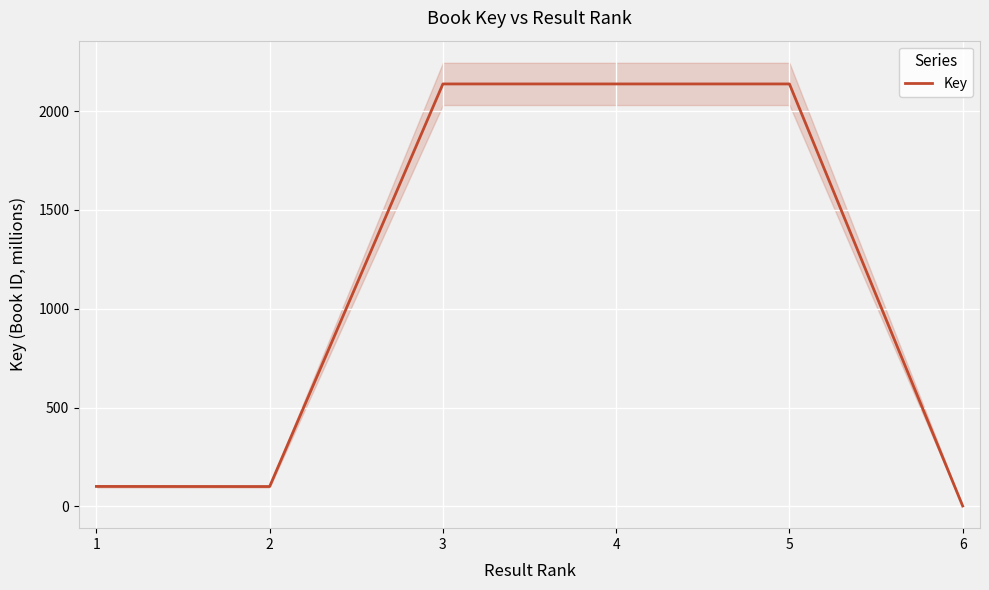

Read the value at 5.

2137.7